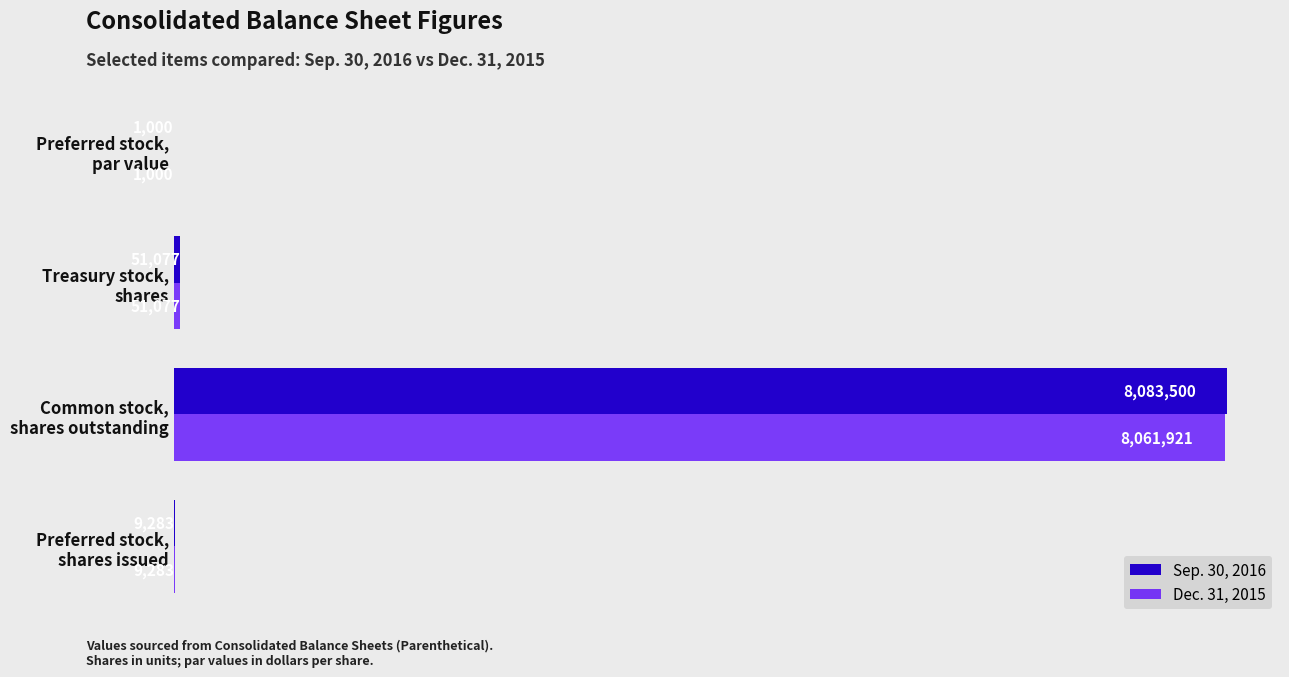

What are all the series names shown in the legend?

Sep. 30, 2016, Dec. 31, 2015